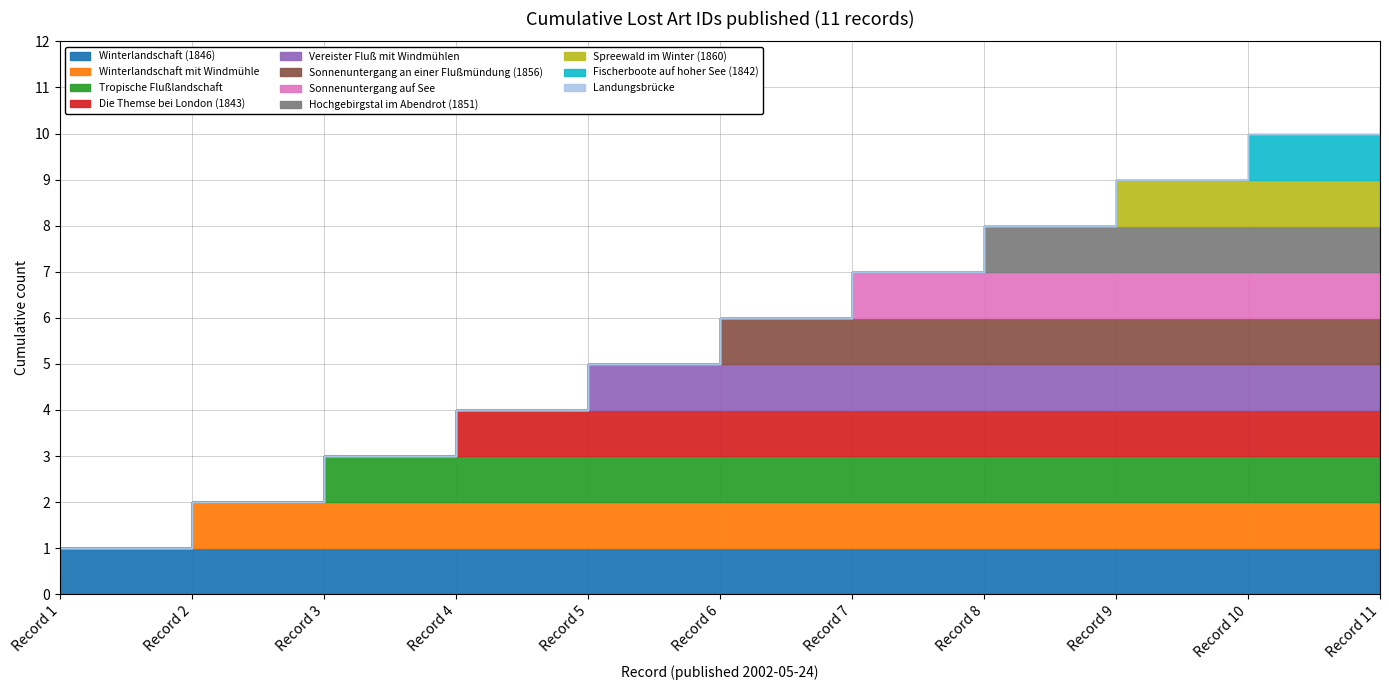

Where is the data nearest to the value 257081?

Sonnenuntergang an einer Flußmündung (1856)